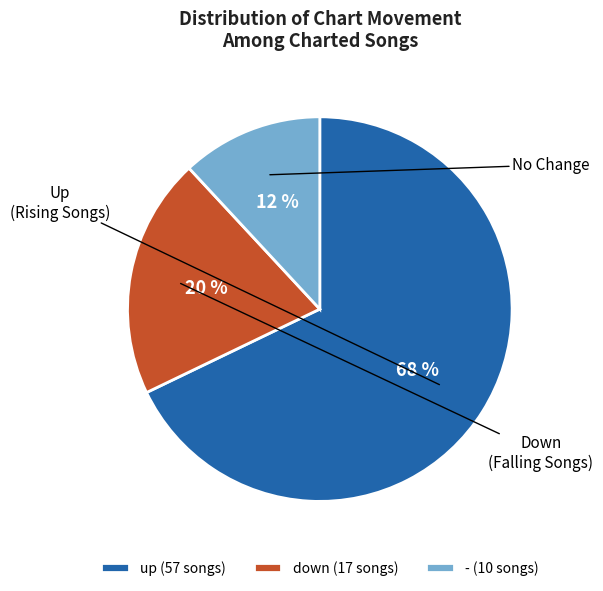

What percentage is the up slice, to the nearest percent?

68%